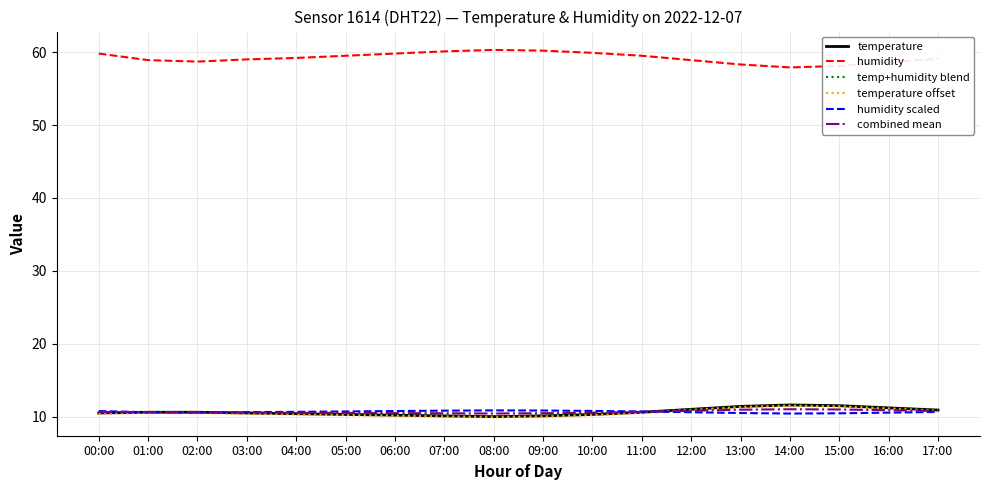

What is the minimum value for humidity?

57.9